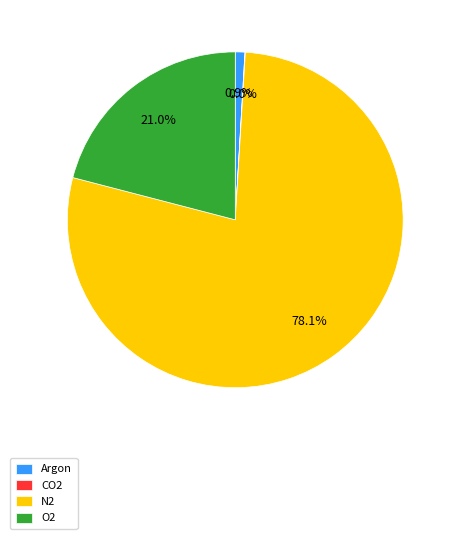

Between N2 and Argon, which is larger?

N2